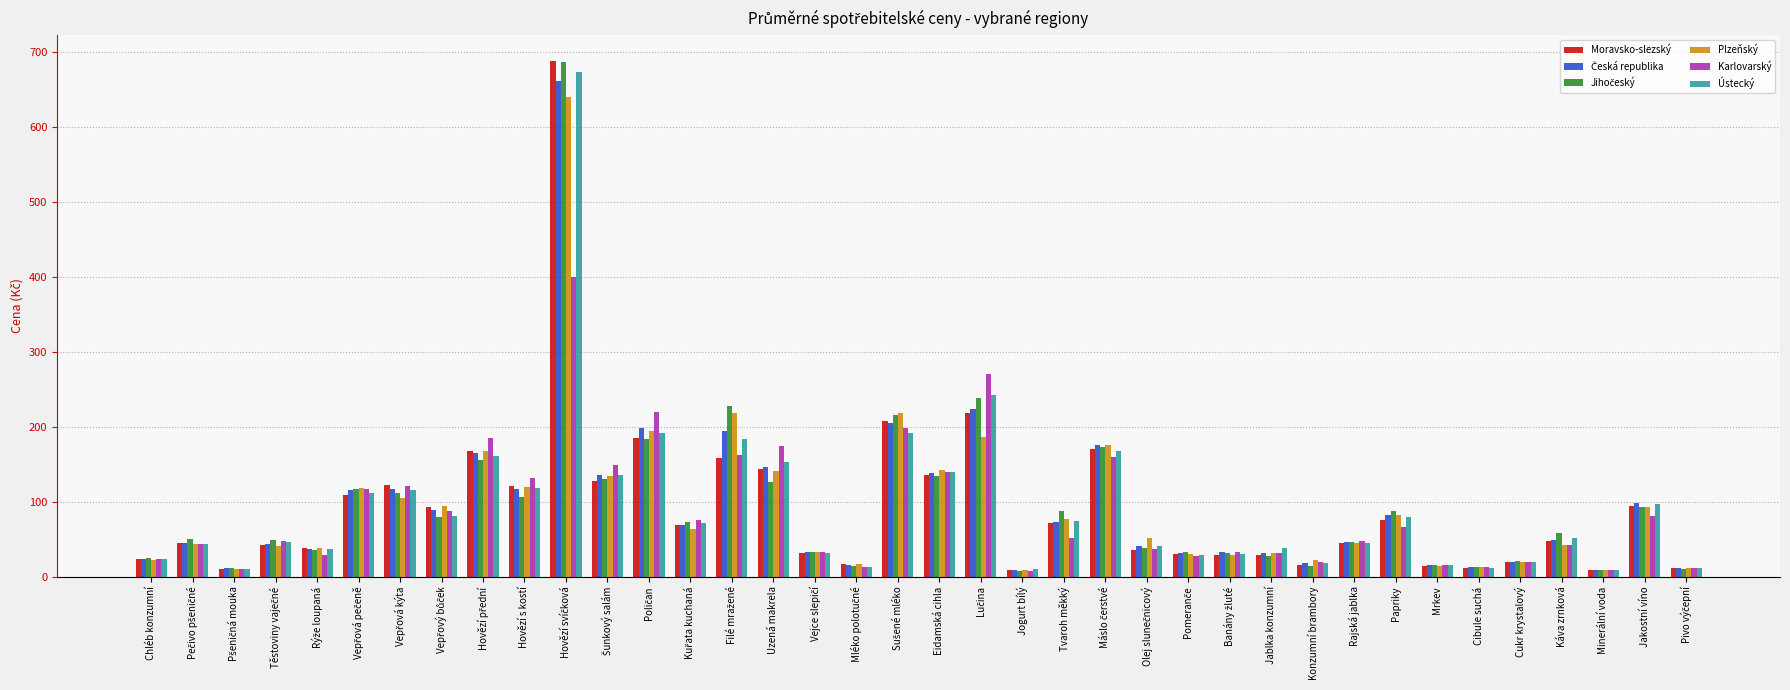

Which series has the widest spread of values?

Moravsko-slezský